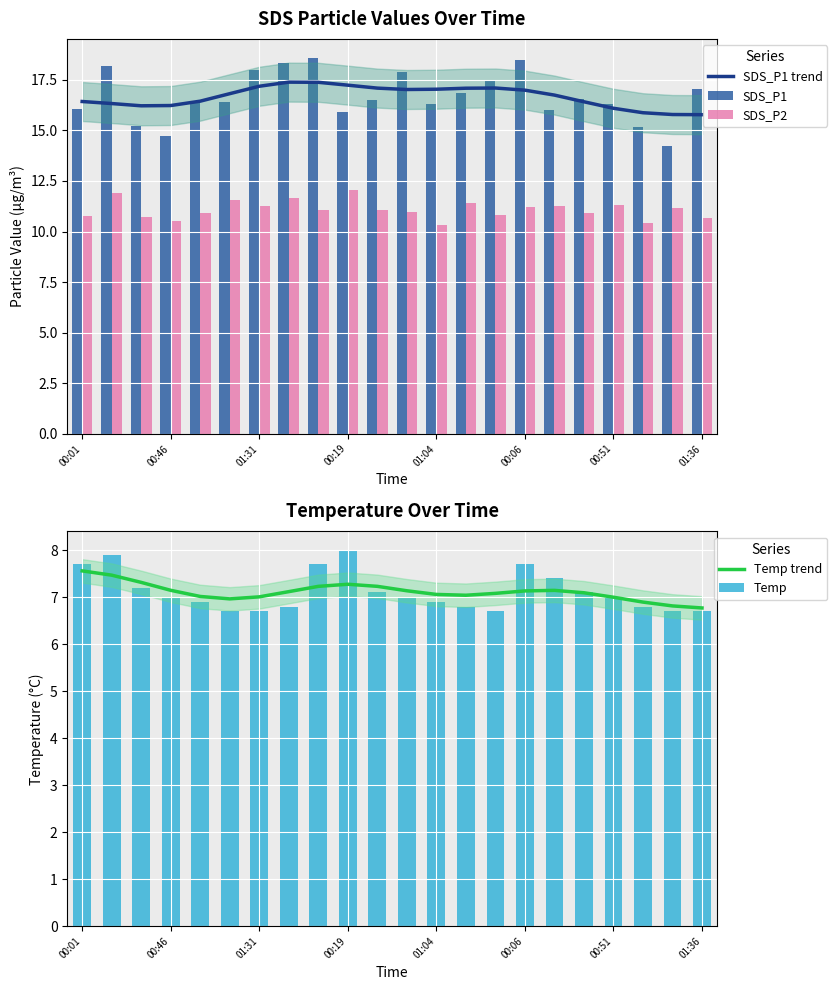

What is the highest value of the SDS_P1 trend series?

17.4